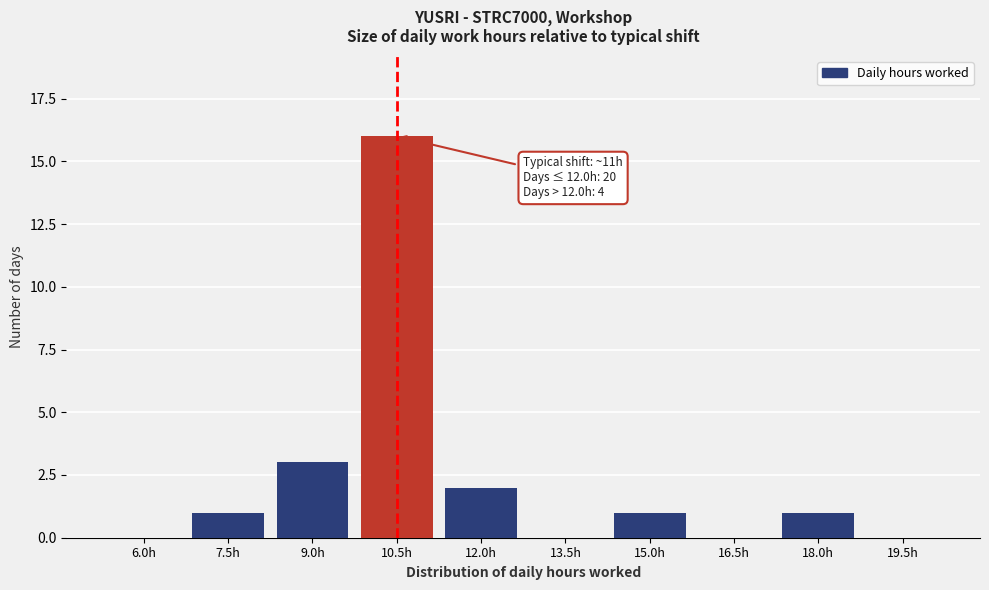

Reading left to right, list all the values displayed in this chart.

6.0h=0	7.5h=1	9.0h=3	10.5h=16	12.0h=2	13.5h=0	15.0h=1	16.5h=0	18.0h=1	19.5h=0